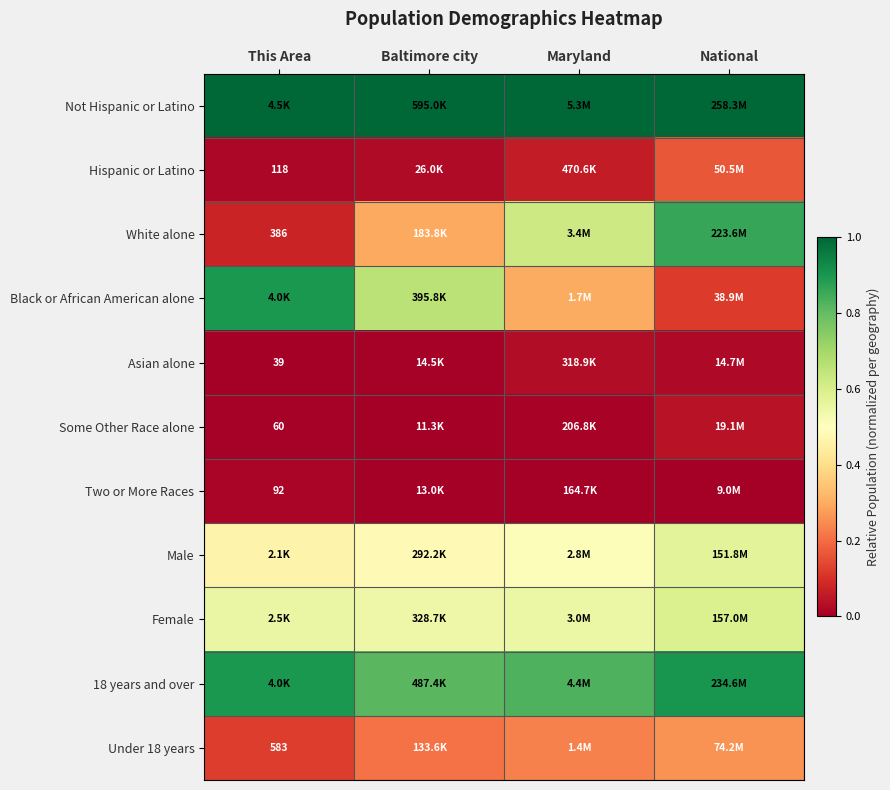

Is it true that Female equals 0.9 at Baltimore city?

False